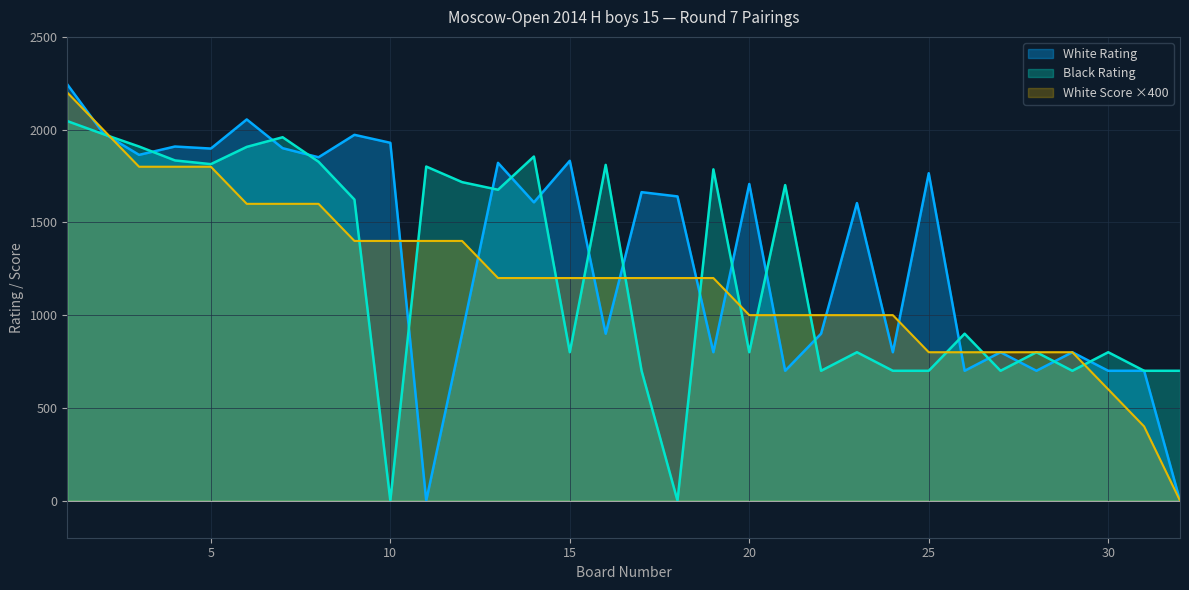

Which series has the largest range (max minus min)?

White Rating